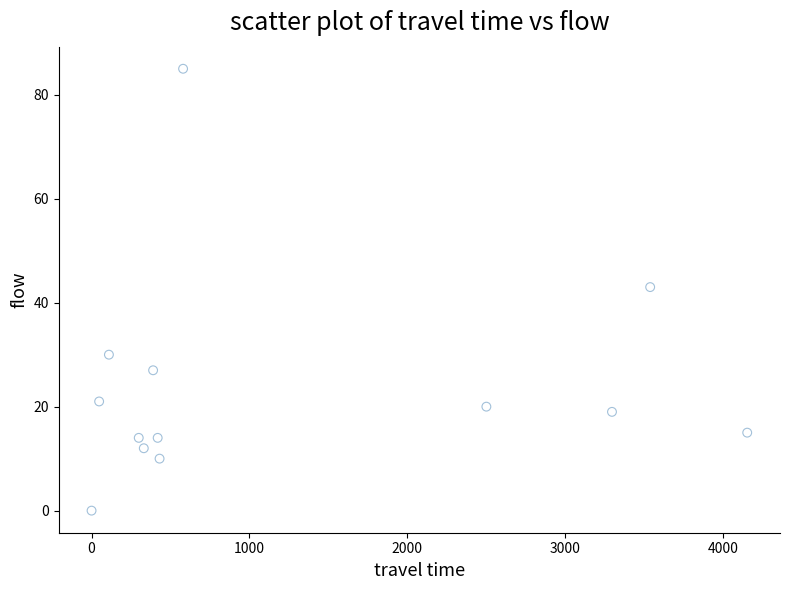

What Y value in the scatter plot is closest to 42?

43